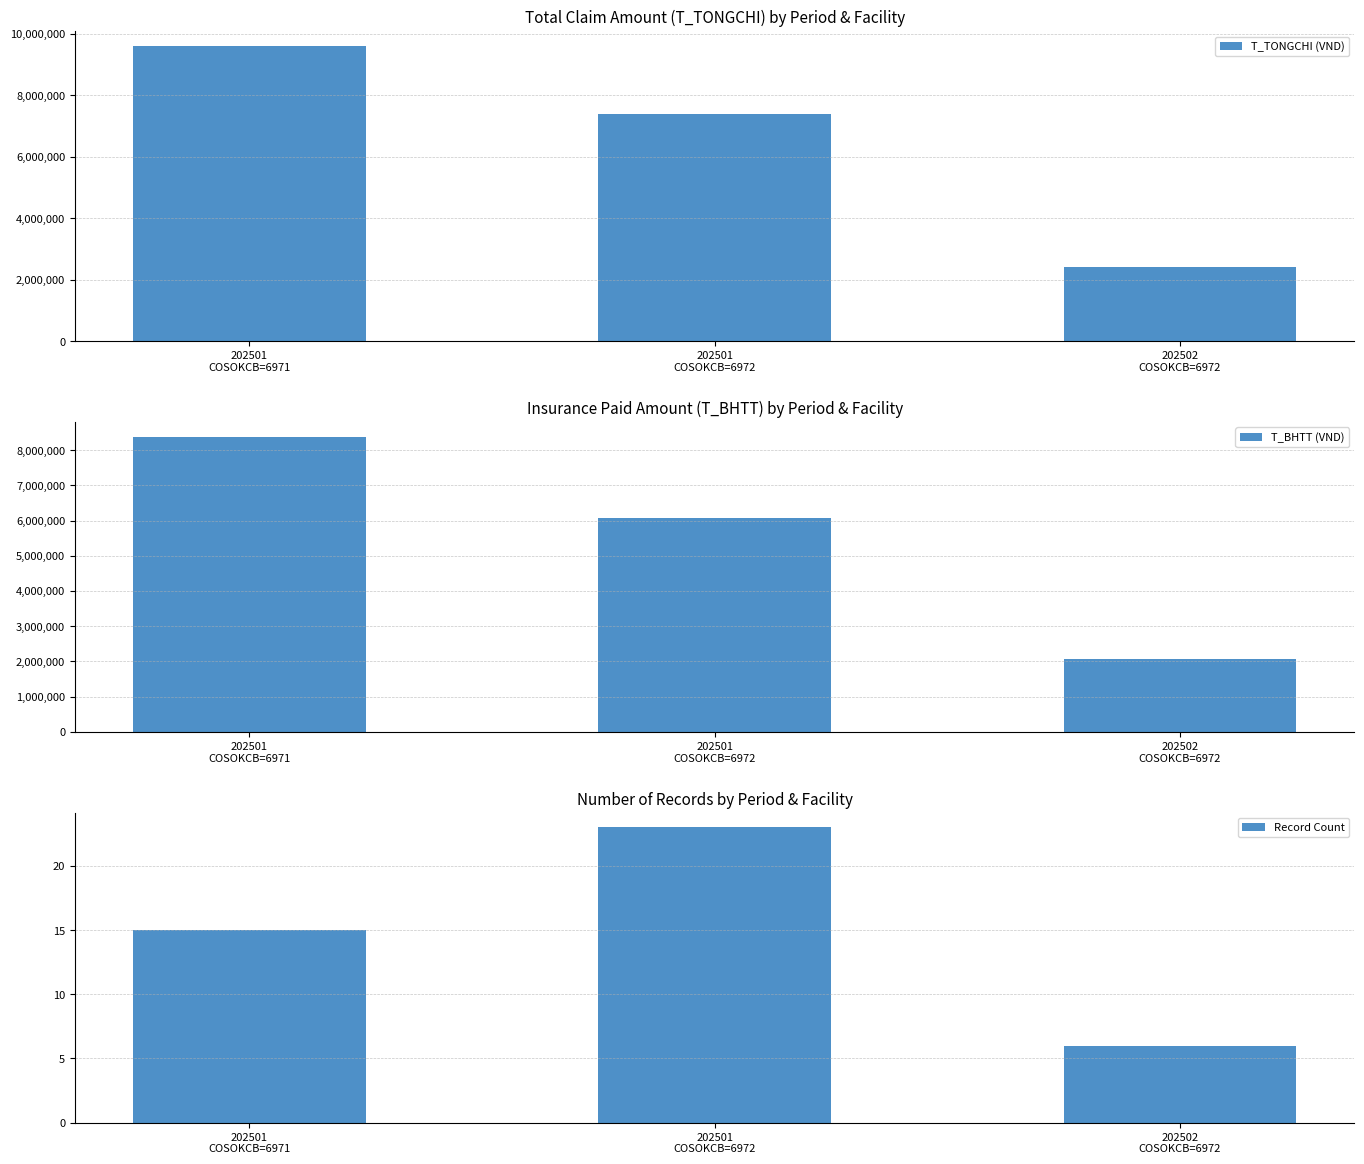

What is the sum of the T_TONGCHI (VND) values at 202501
COSOKCB=6971 and 202501
COSOKCB=6972?

16983901